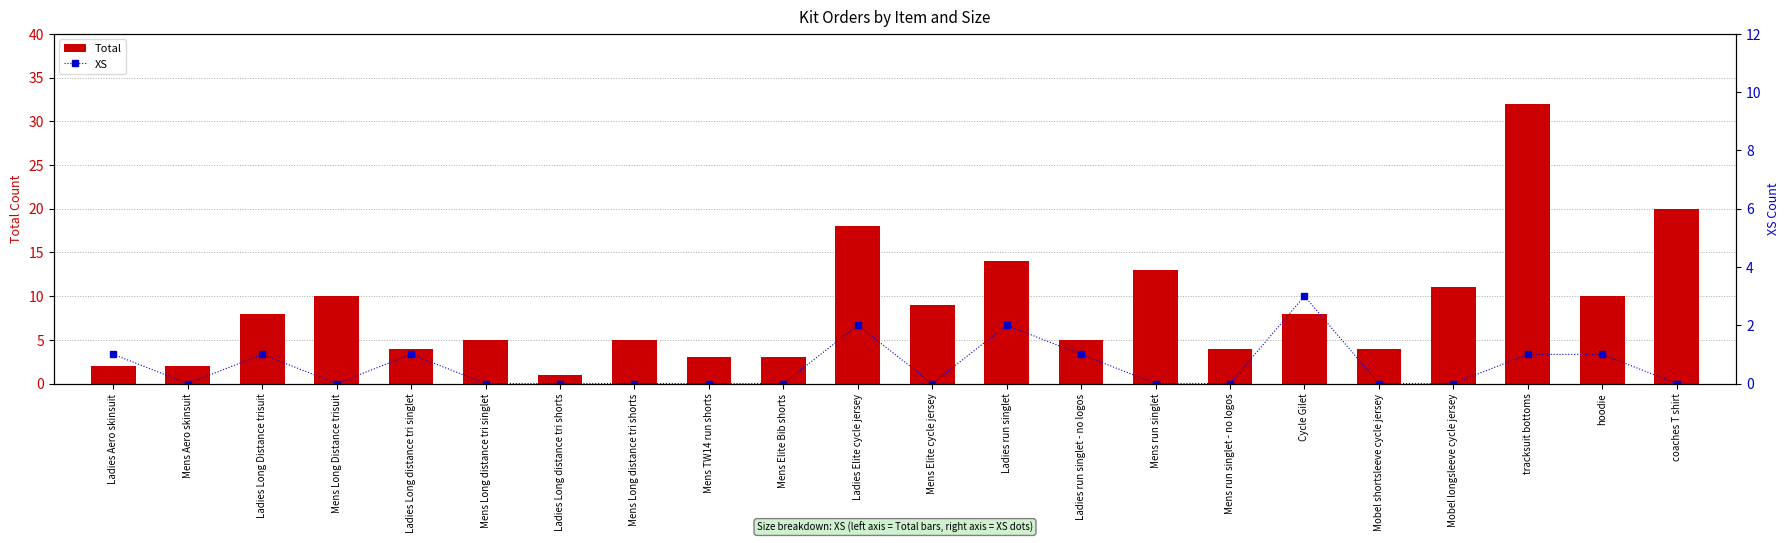

What position from the right is Mobel longsleeve cycle jersey?

4